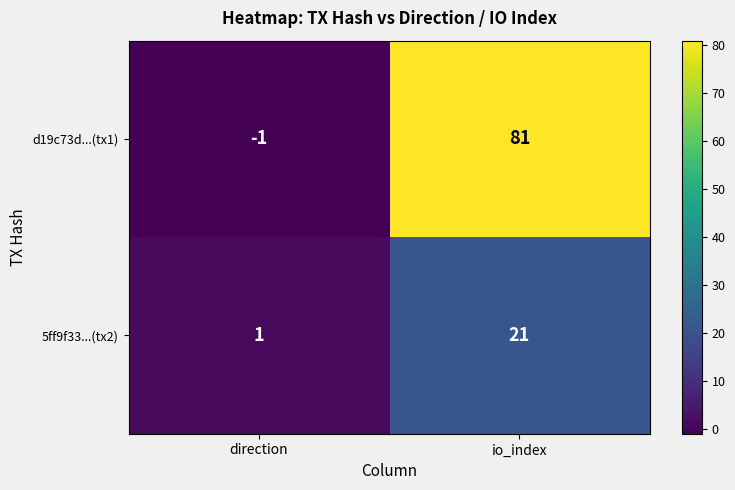

True or false: 5ff9f33...(tx2) has a value of 2 at direction.

False